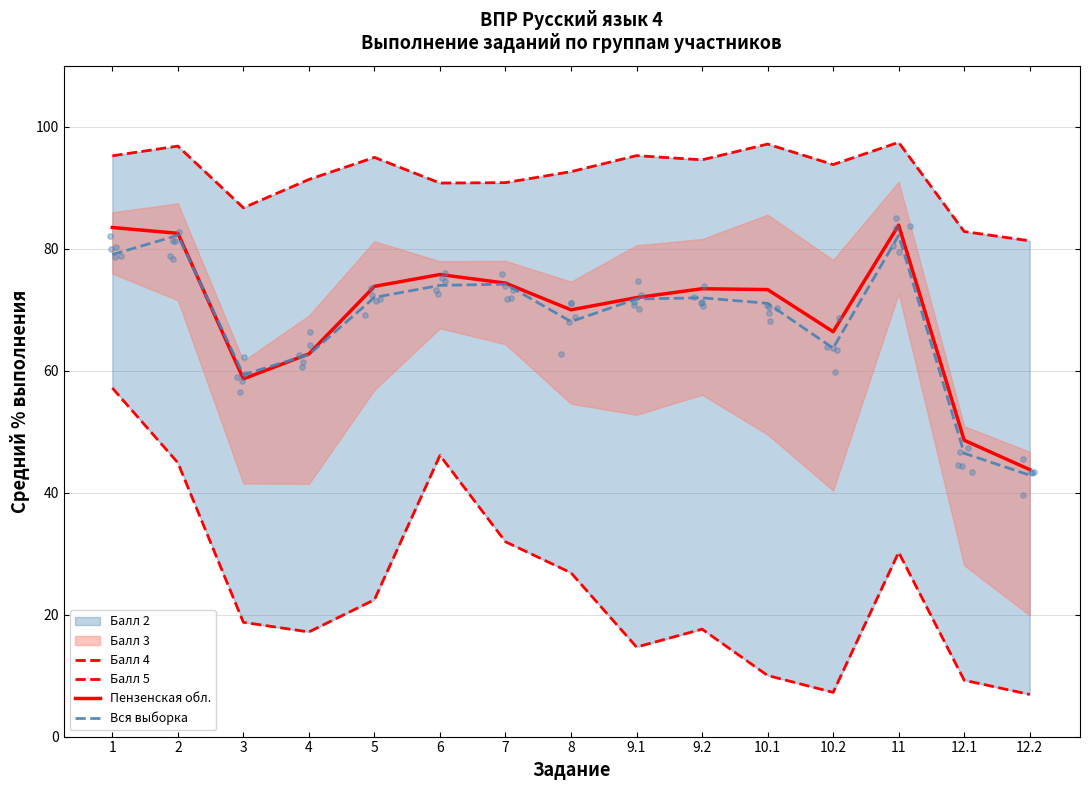

Which series has the largest total across all categories?

Балл 5